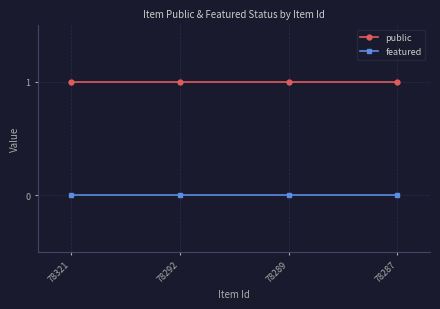

Reading left to right, list all the values displayed in this chart.

public: 1	1	1	1
featured: 0	0	0	0